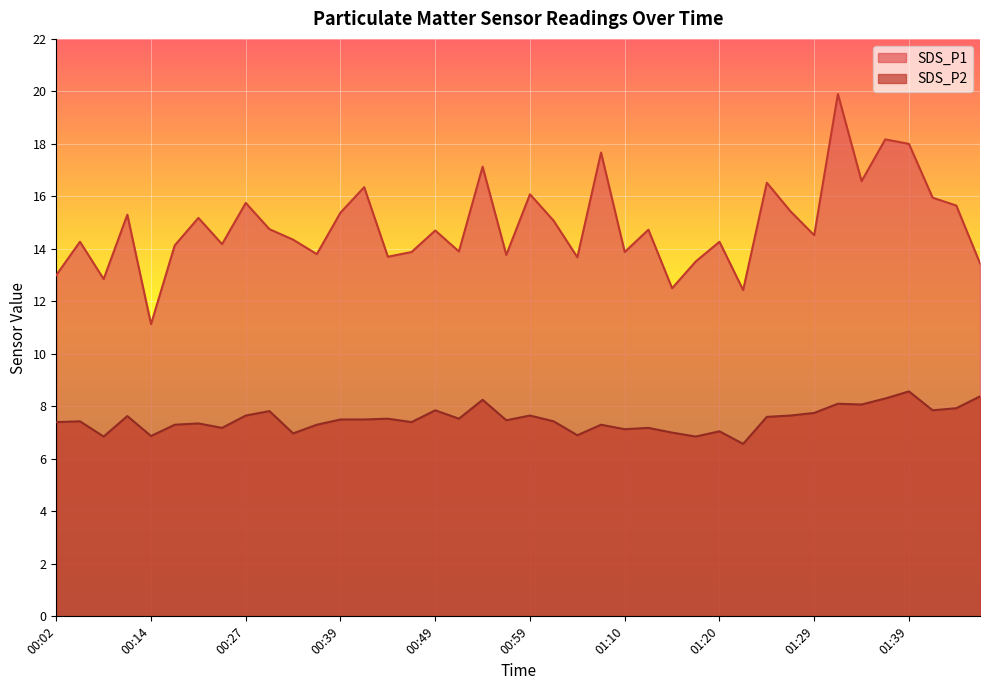

How many values in the SDS_P1 series exceed 14?

26